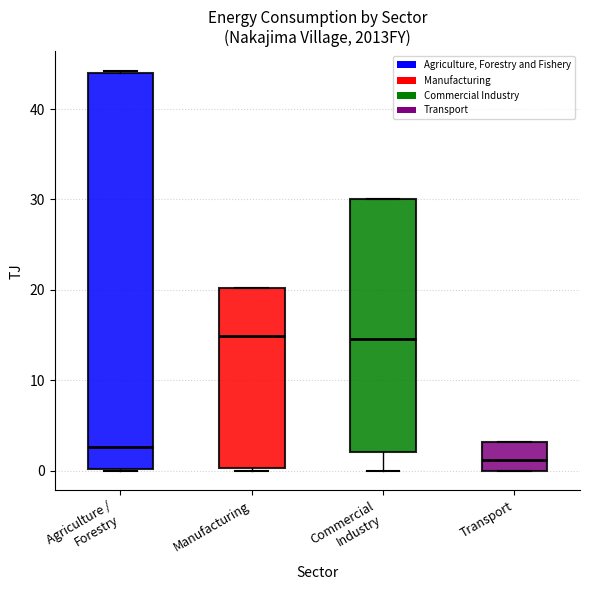

Reading left to right, read every box against the y-axis: the position of its median line, the range the box covers, and the ends of its whiskers. The values are not printed on the chart, so give them approximately, as read against the axis.

Agriculture / Forestry: median 3, box 0 to 44, whiskers 0 to 44
Manufacturing: median 15, box 0 to 20, whiskers 0 to 20
Commercial Industry: median 15, box 2 to 30, whiskers 0 to 30
Transport: median 1, box 0 to 3, whiskers 0 to 3